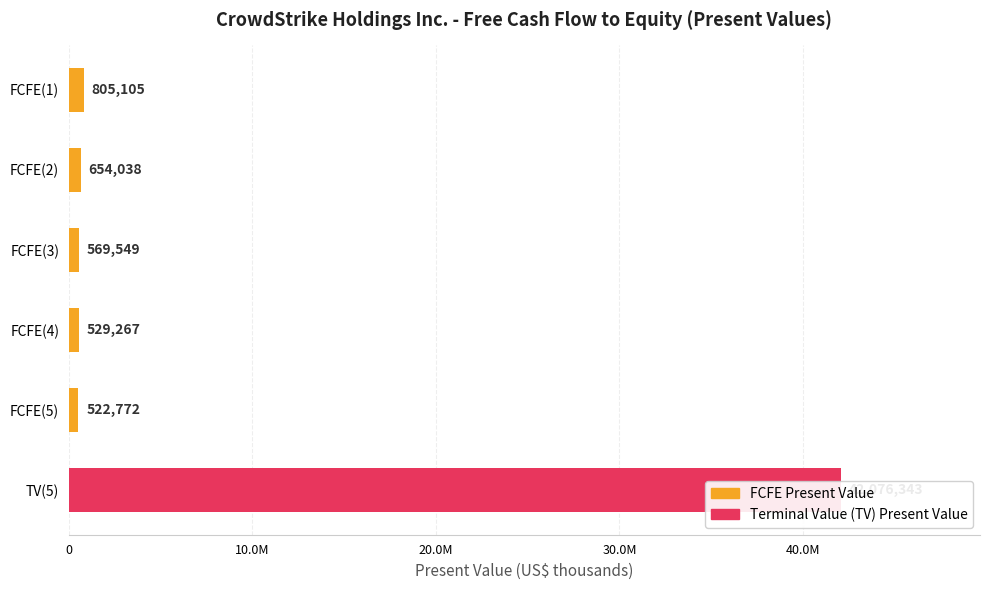

The value at FCFE(4) is 900833. True or false?

False